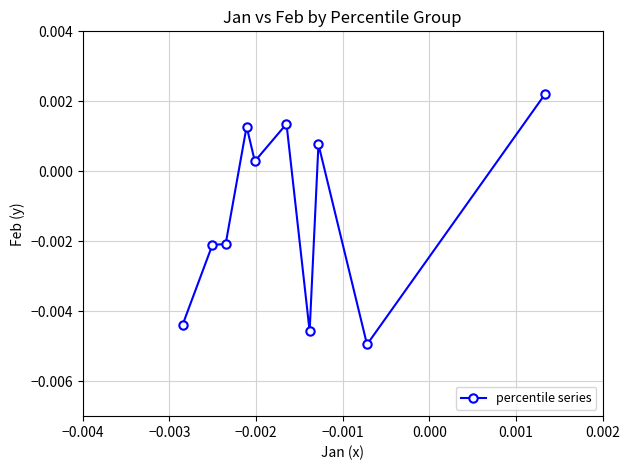

True or false: the data has more than 0 interior local peaks.

True